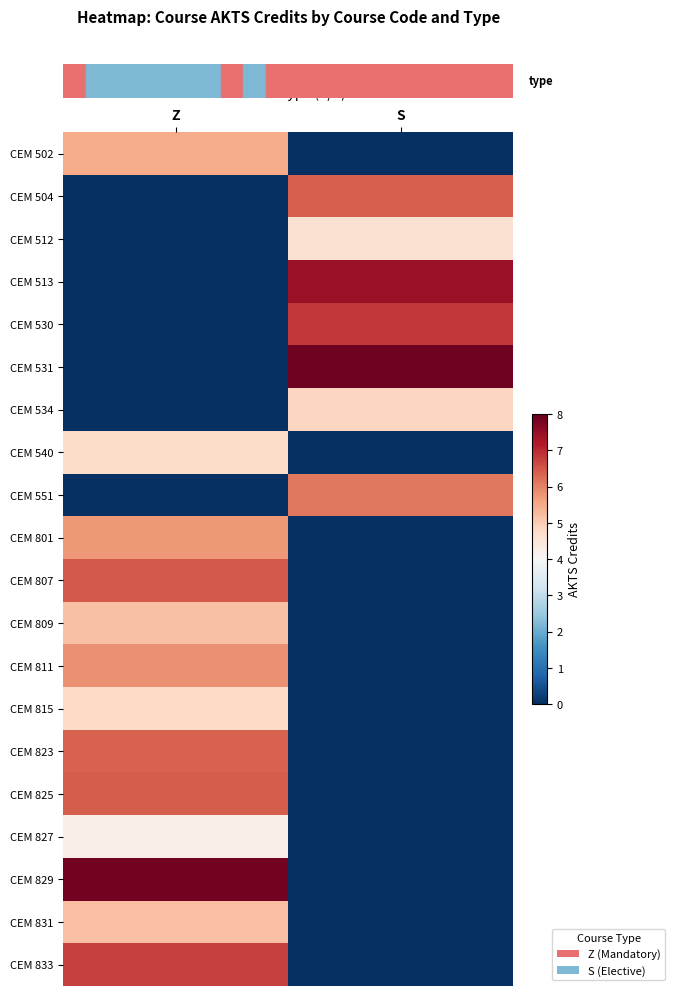

Between Z and S, which is larger?

Z